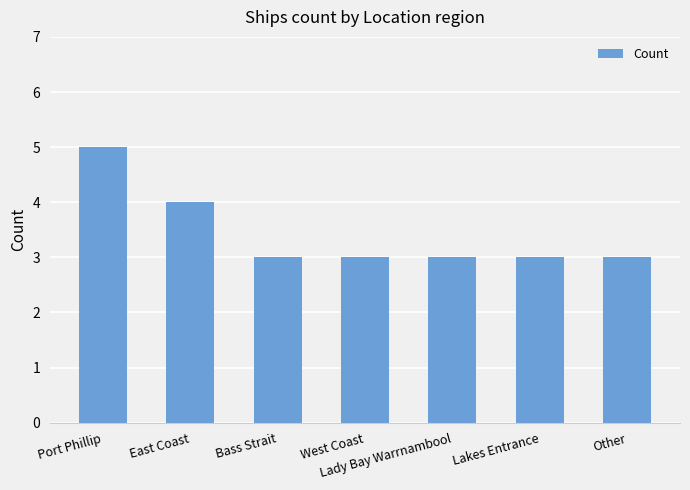

Is it true that the value at Lady Bay Warrnambool is 2?

False